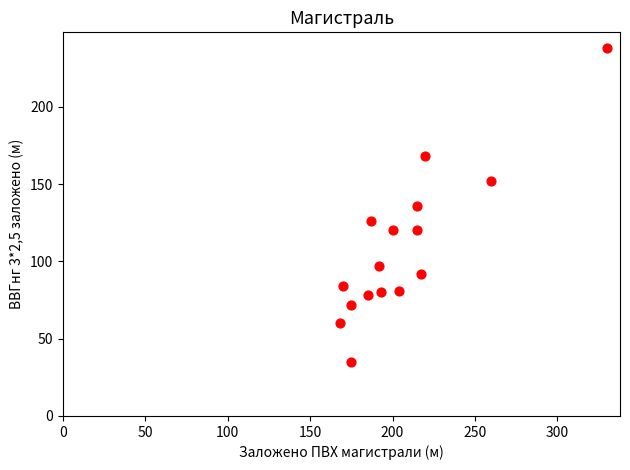

What is the range of Y values (max minus min)?

203.0